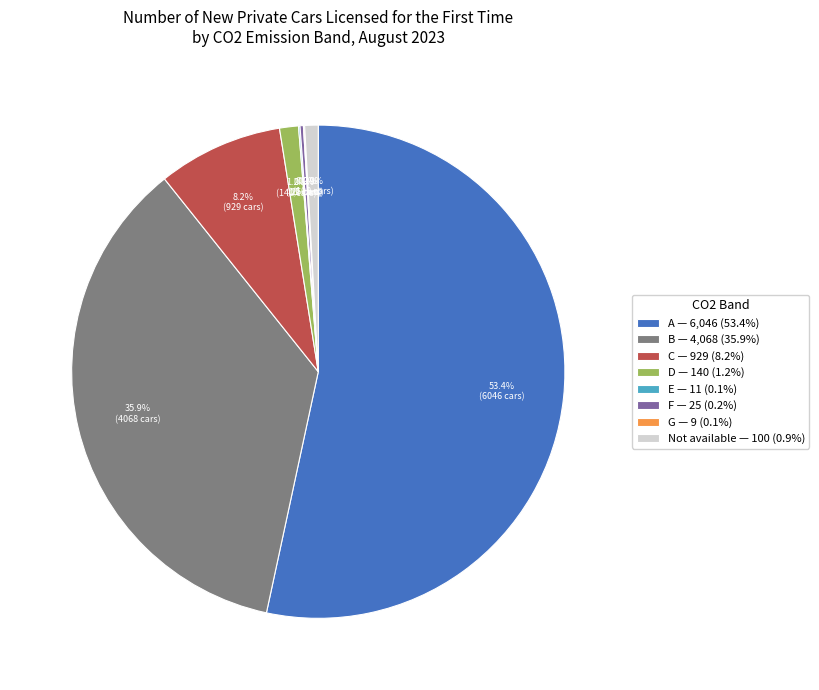

To the nearest percent, what portion does B represent?

36%